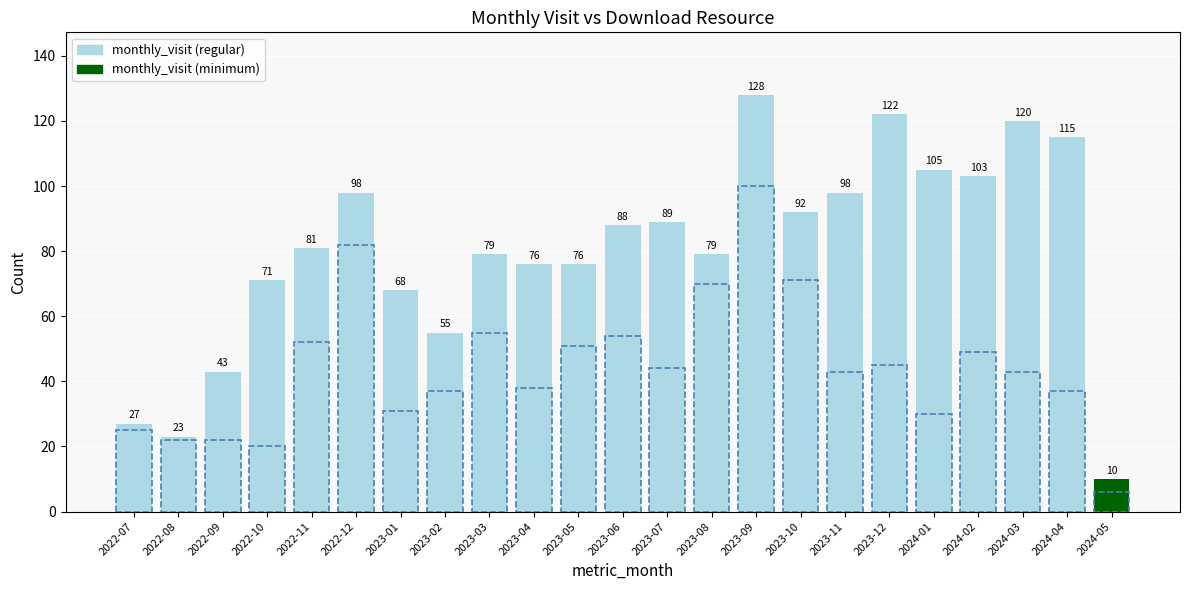

List the labels in order of monthly_visit value, largest first.

2023-09, 2023-12, 2024-03, 2024-04, 2024-01, 2024-02, 2022-12, 2023-11, 2023-10, 2023-07, 2023-06, 2022-11, 2023-03, 2023-08, 2023-04, 2023-05, 2022-10, 2023-01, 2023-02, 2022-09, 2022-07, 2022-08, 2024-05